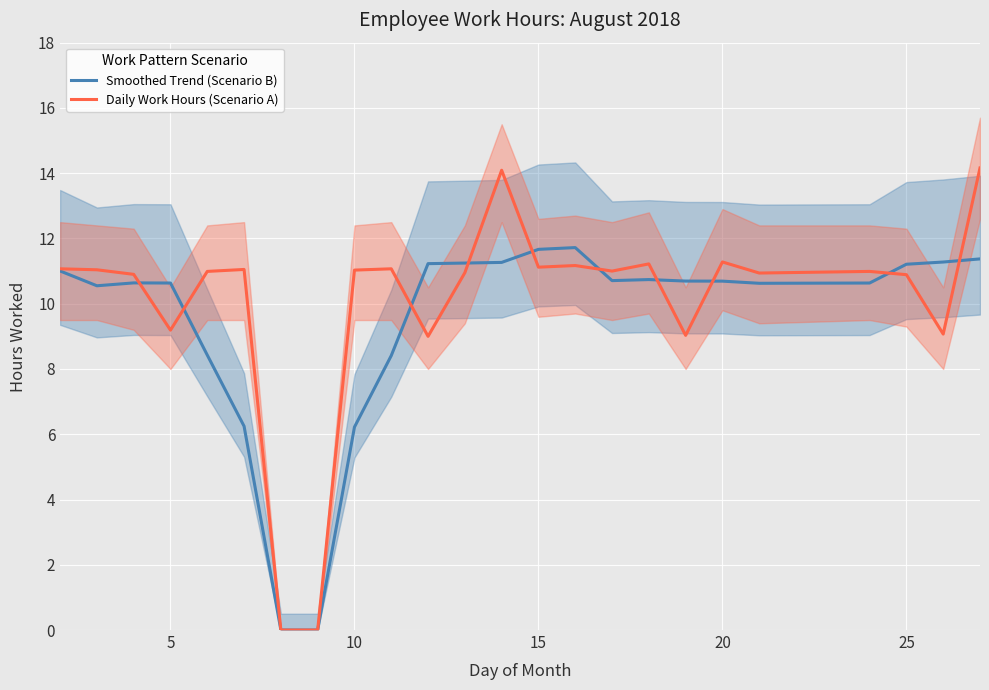

Which series has the largest range (max minus min)?

Daily Work Hours (Scenario A)